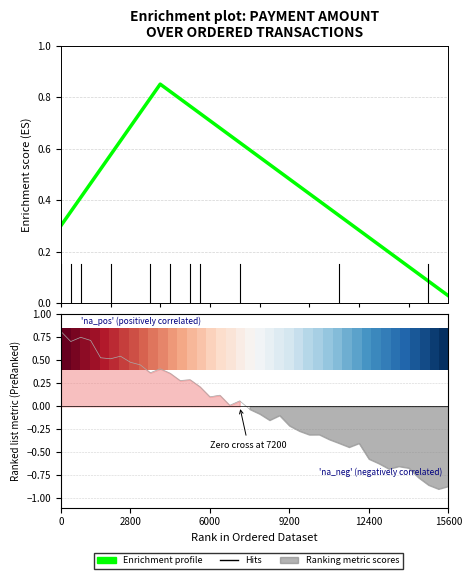

The value of Enrichment profile at 20 is 0.2. True or false?

False